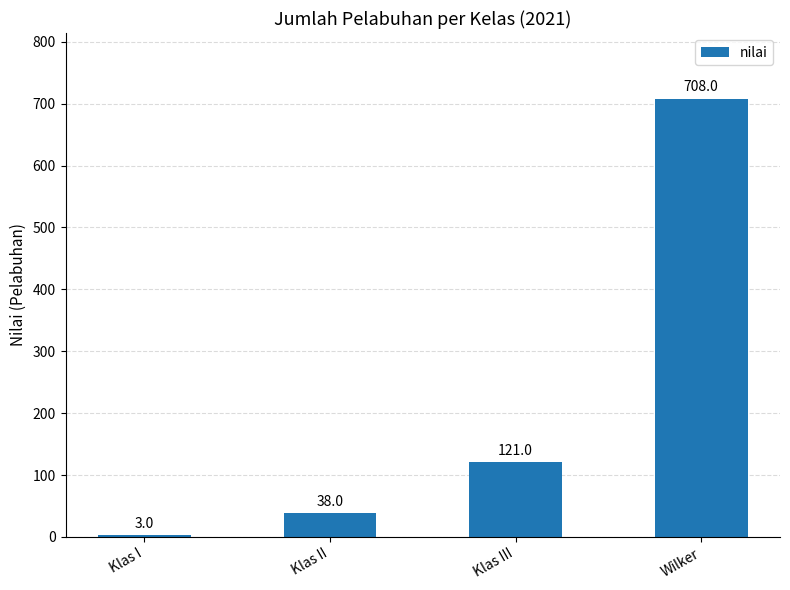

What is the change in value from Klas II to Wilker?

+670